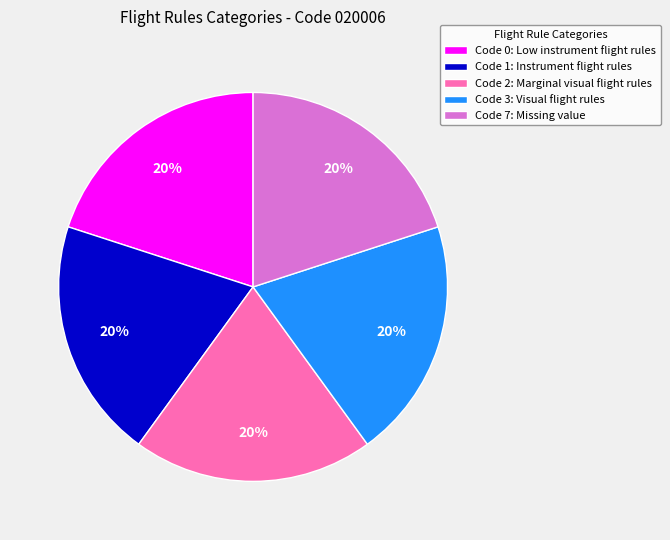

To the nearest percent, what is the difference between the largest and smallest slice percentages?

0%